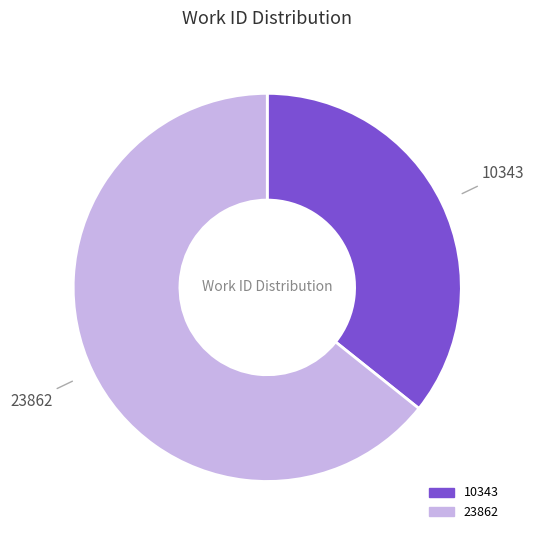

Combined, do 23862 and 10343 account for over 50%?

Yes